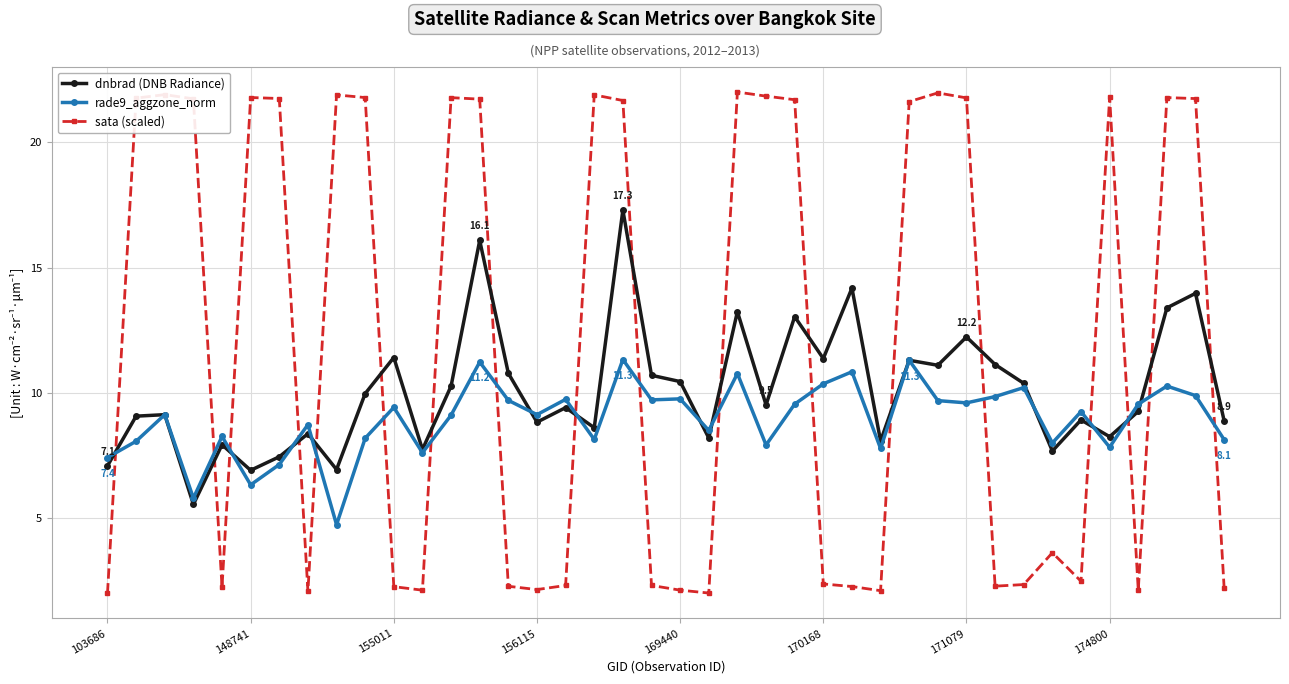

Which series has the largest total across all categories?

sata (scaled)